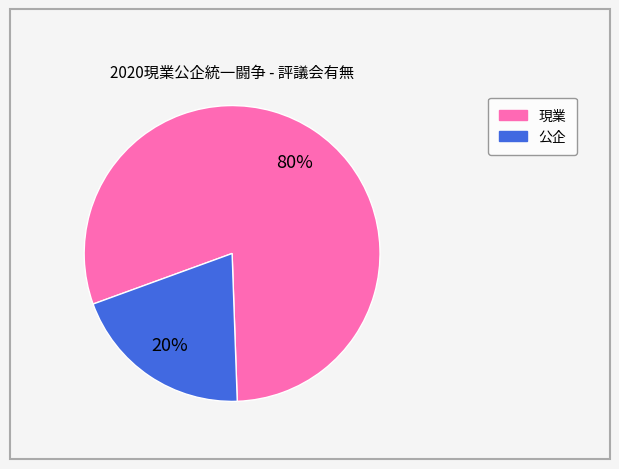

Is it true that 現業 is 80% of the pie?

True